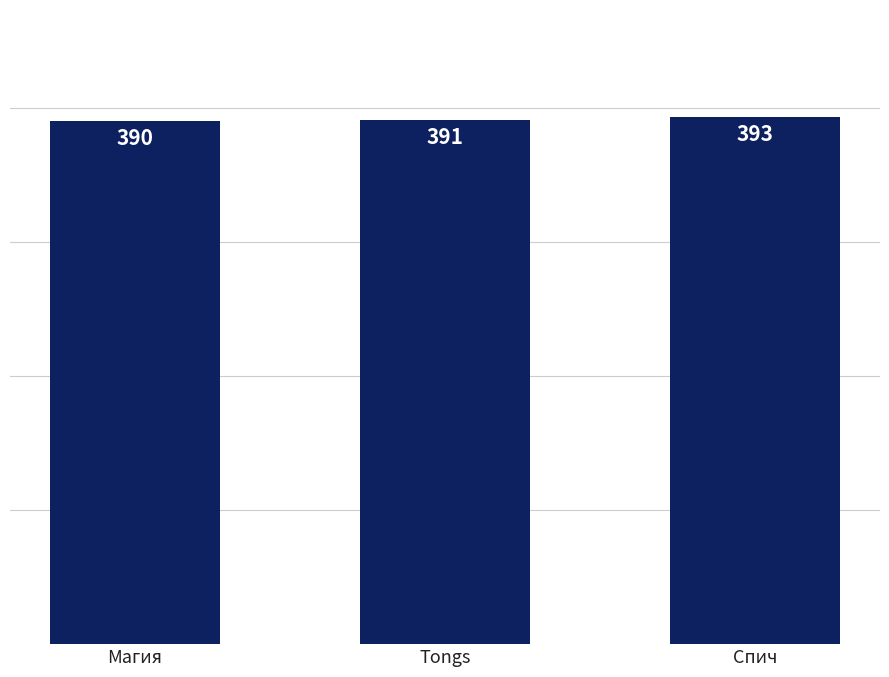

List the labels in order of value, smallest first.

Магия, Tongs, Спич